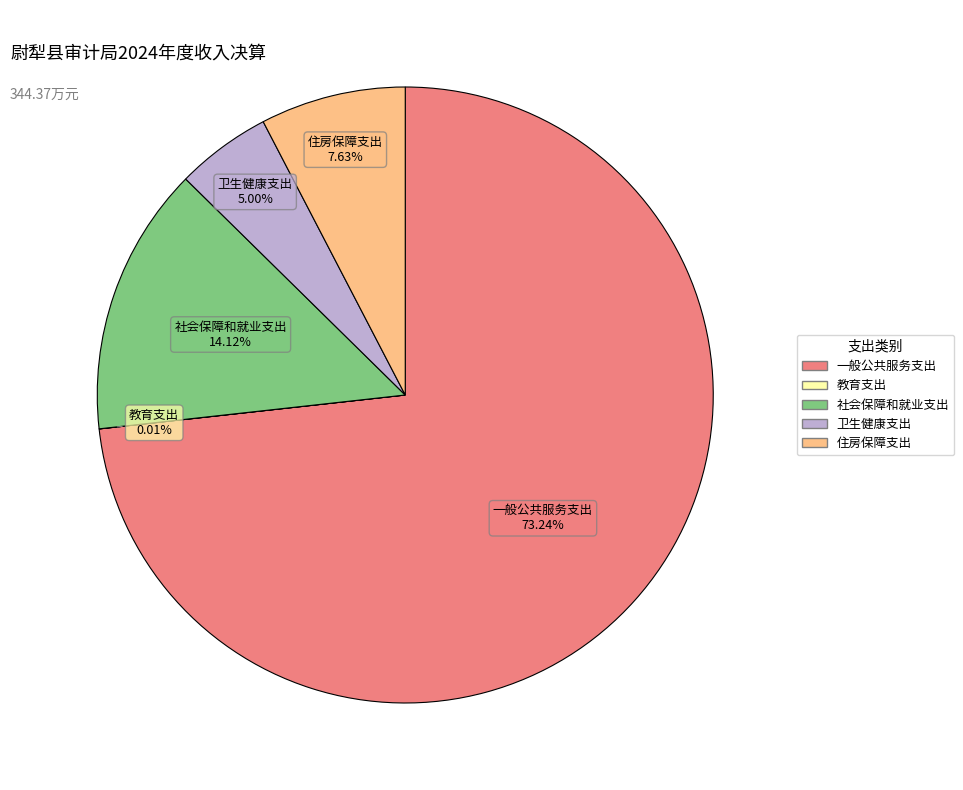

Which category has the biggest portion of the pie?

一般公共服务支出